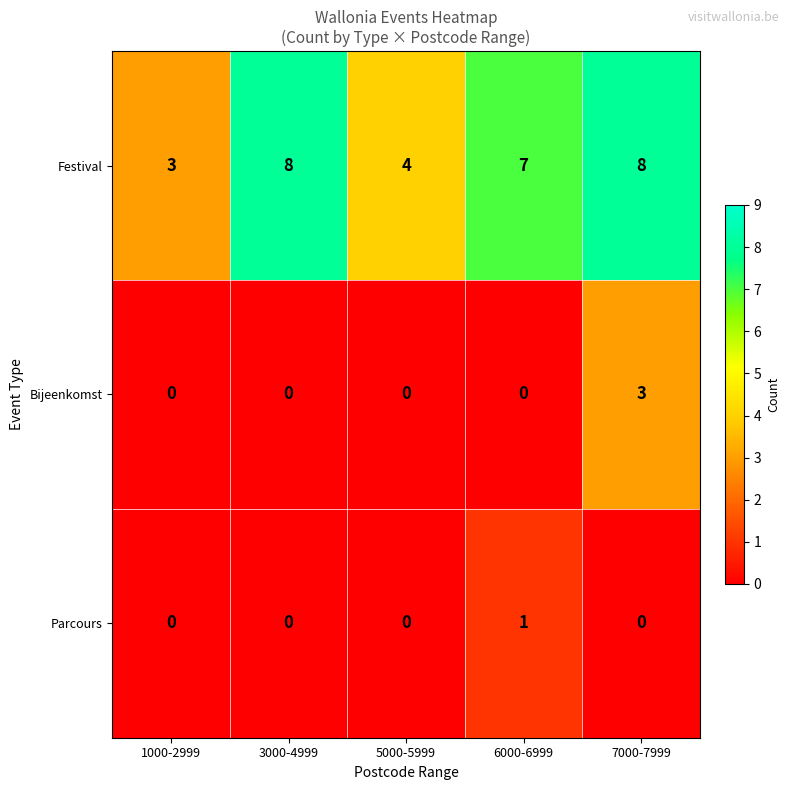

How many categories are shown in the chart?

5